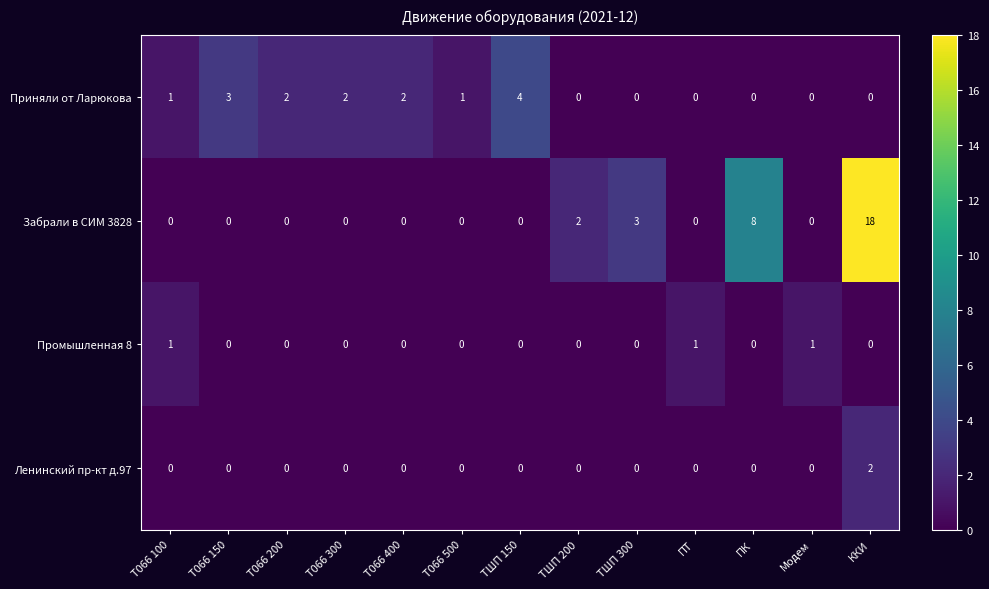

How many Приняли от Ларюкова values are between 0 and 2?

11